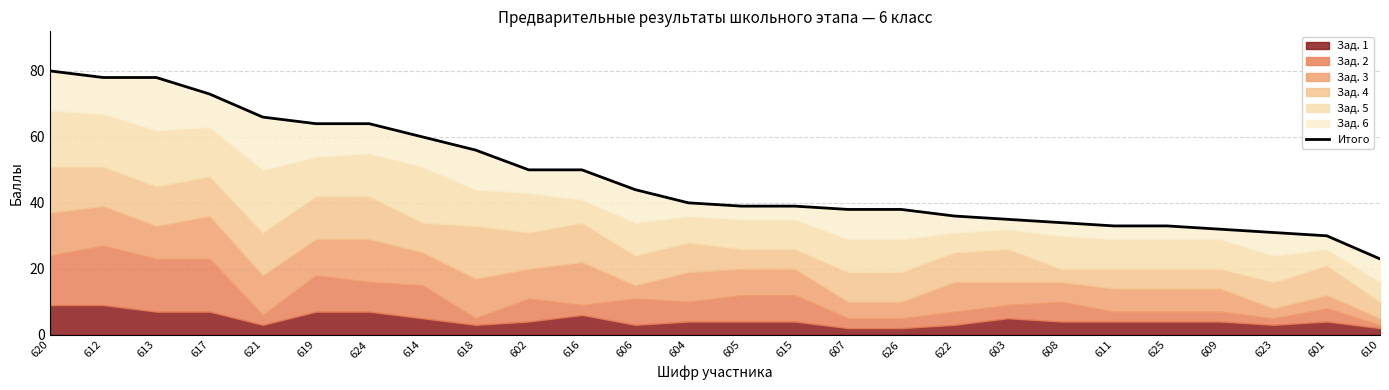

Where is the data nearest to the value 51?

602